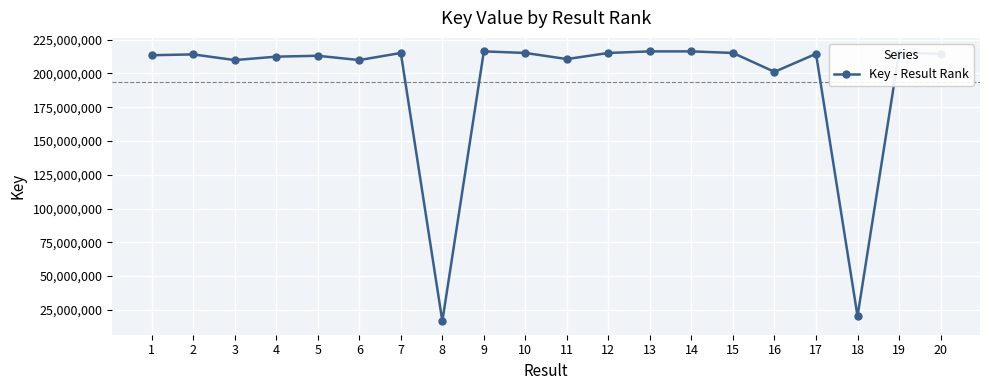

What is the minimum value shown in the chart?

16621485